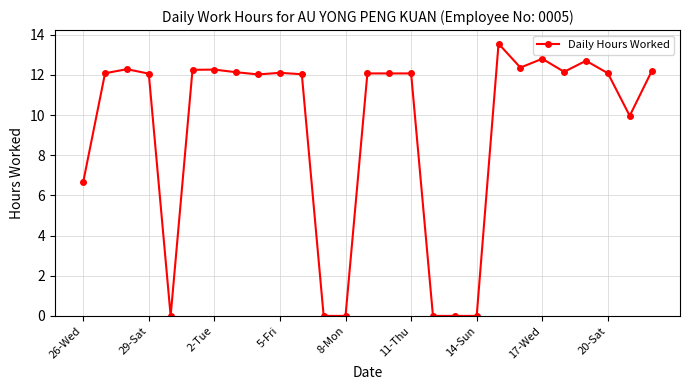

What is the average value?

9.3